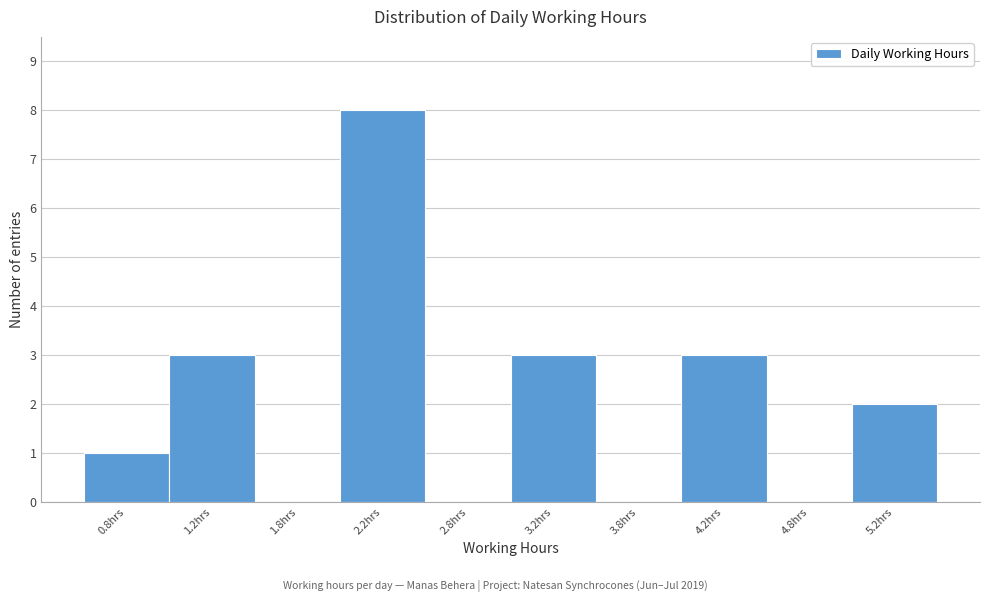

What is the height of the bar covering 0.5 to 1.0 on the x-axis? The values are not printed on the chart, so give them approximately, as read against the axis.

1